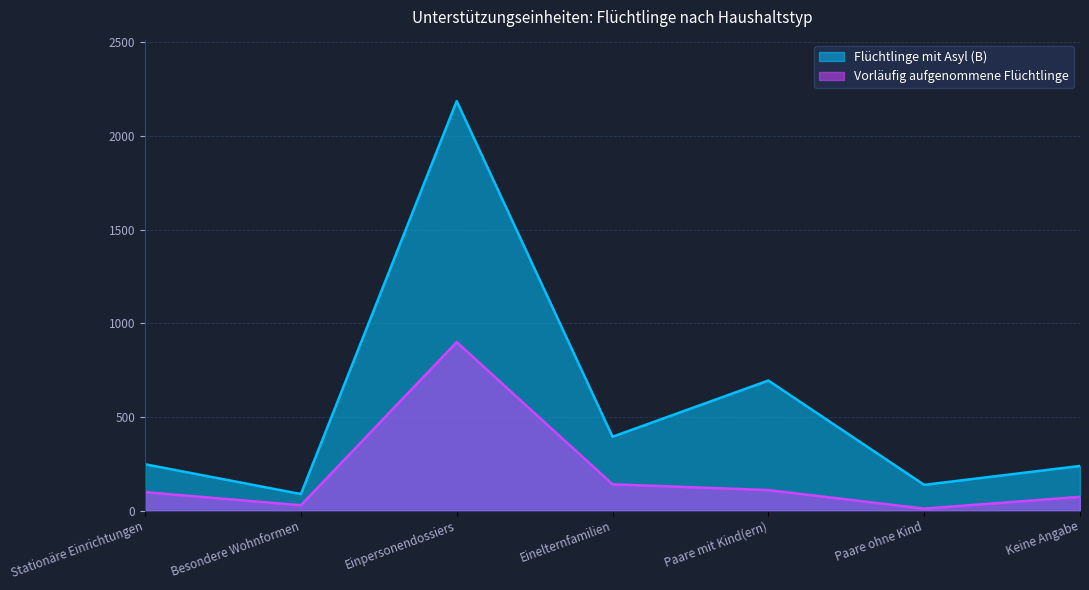

True or false: Vorläufig aufgenommene Flüchtlinge has more than 2 interior local peaks.

False